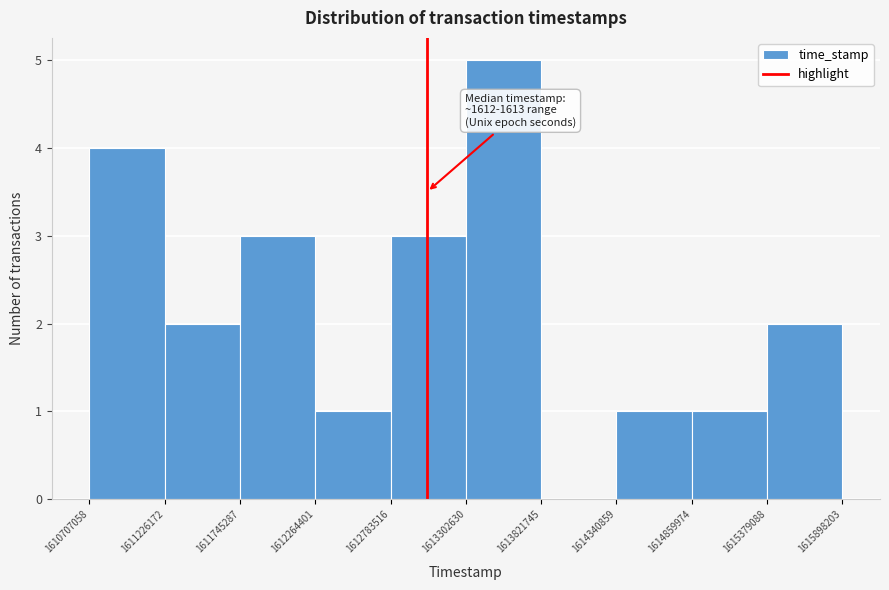

Over which range of the x-axis is the bar tallest?

1613302630 to 1613821745